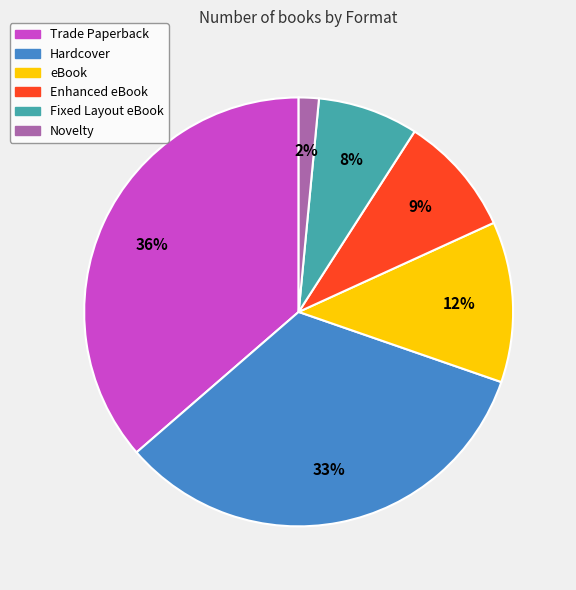

The Novelty slice represents 2% of the pie. True or false?

True